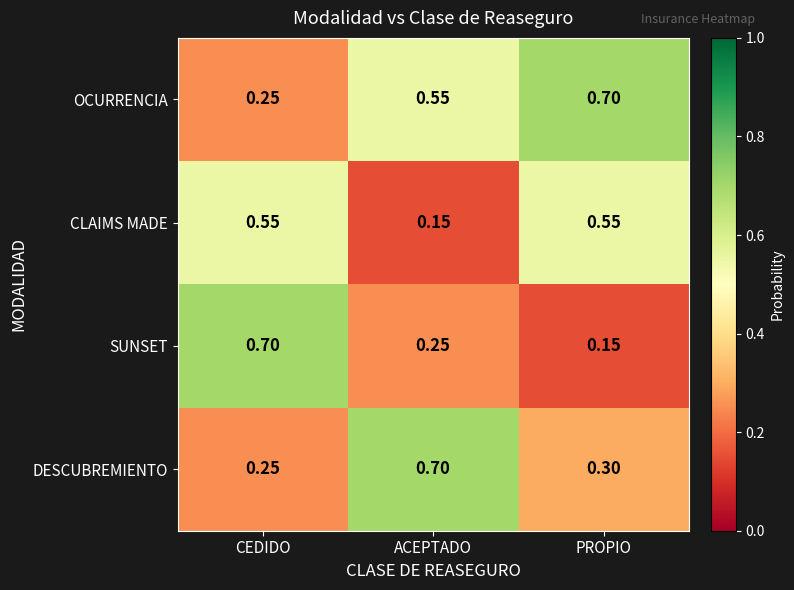

Is the value of SUNSET at PROPIO greater than the value of CLAIMS MADE at PROPIO?

No